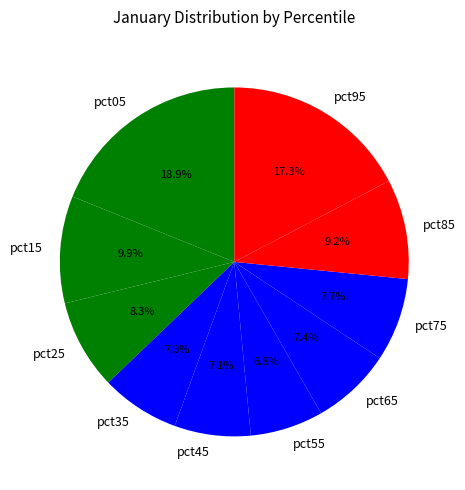

Count the number of slices in the pie.

10